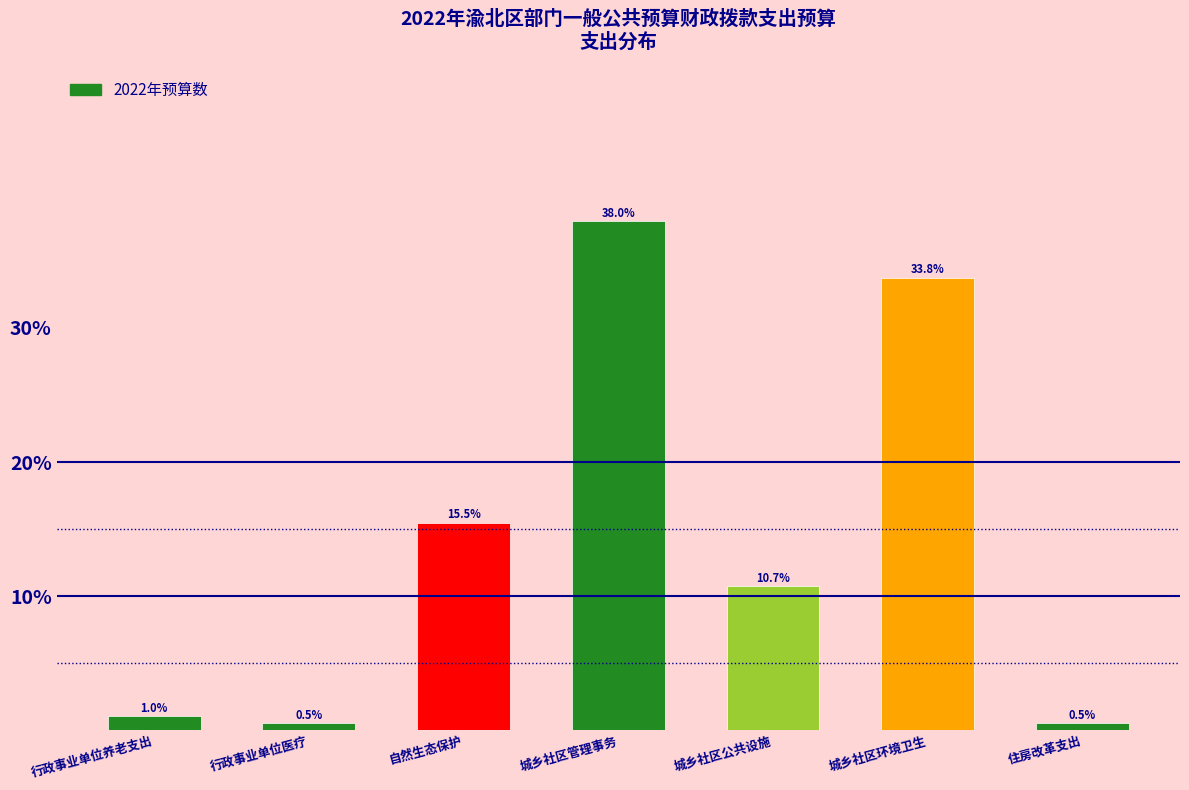

Reading left to right, list all the values displayed in this chart.

行政事业单位养老支出=1.0	行政事业单位医疗=0.5	自然生态保护=15.5	城乡社区管理事务=38.0	城乡社区公共设施=10.7	城乡社区环境卫生=33.8	住房改革支出=0.5